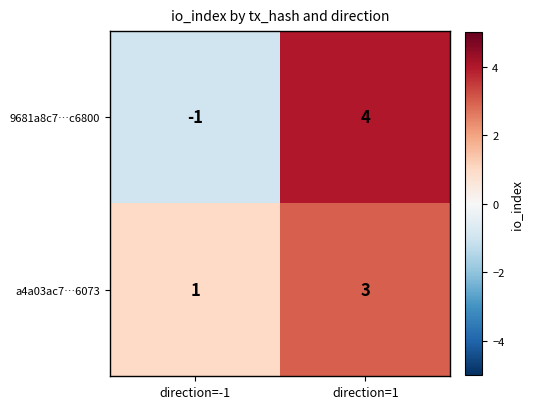

Reading right to left, extract all data points from this chart.

9681a8c7…c6800: 4	-1
a4a03ac7…6073: 3	1